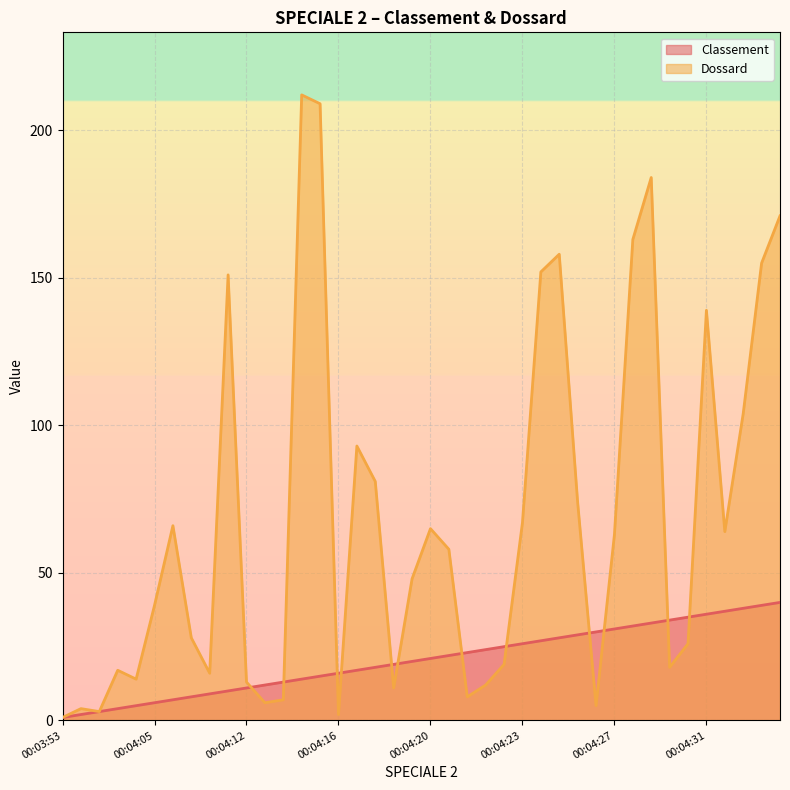

List the series in order of their peak value, highest first.

Dossard, Classement